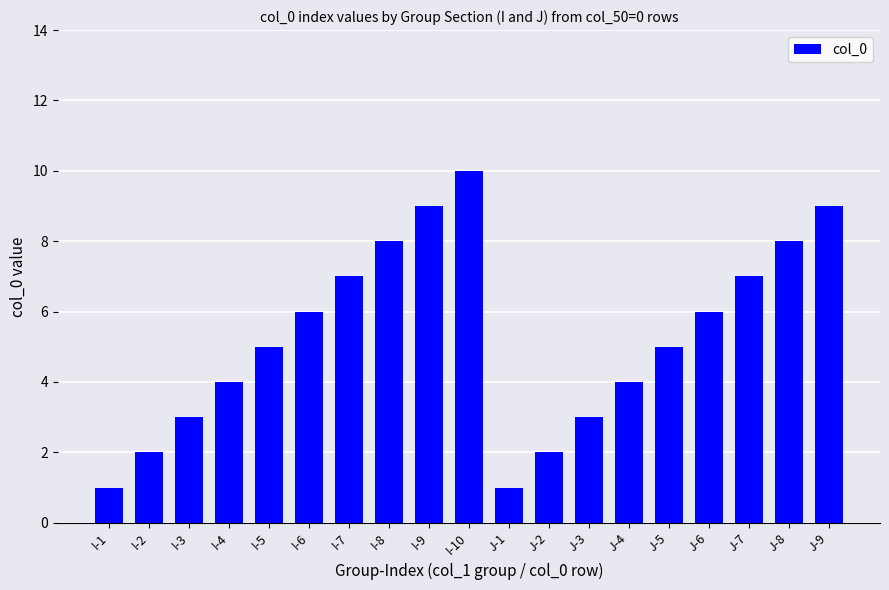

The value at I-1 is 1. True or false?

True